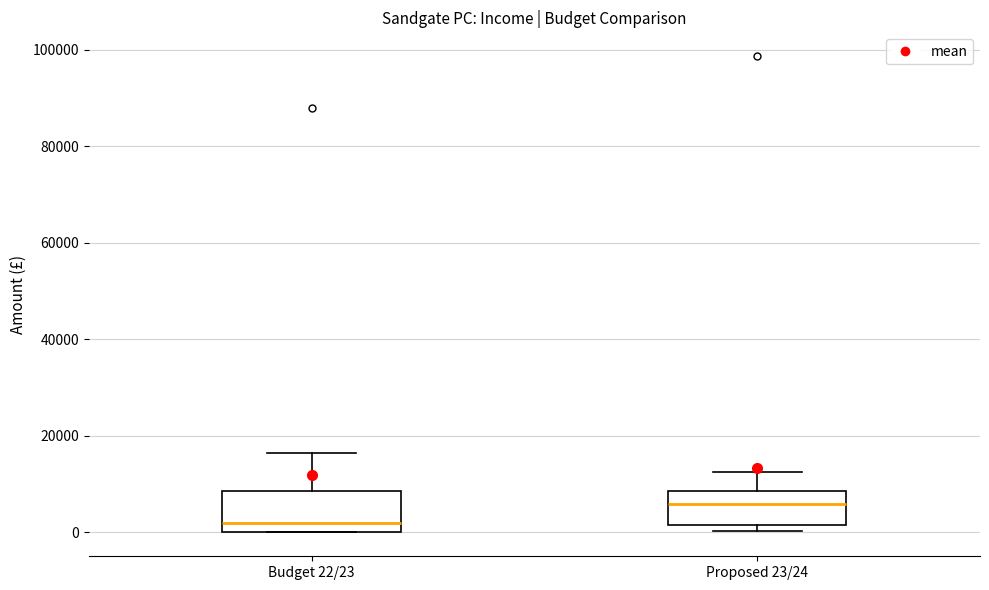

Reading left to right, transcribe this box plot: for each box, give where its median line is, the range the box spans, and where its two whiskers end, as read against the y-axis. The values are not printed on the chart, so give them approximately, as read against the axis.

Budget 22/23: median 2000, box 0 to 8000, whiskers 0 to 16000
Proposed 23/24: median 6000, box 2000 to 8000, whiskers 0 to 12000